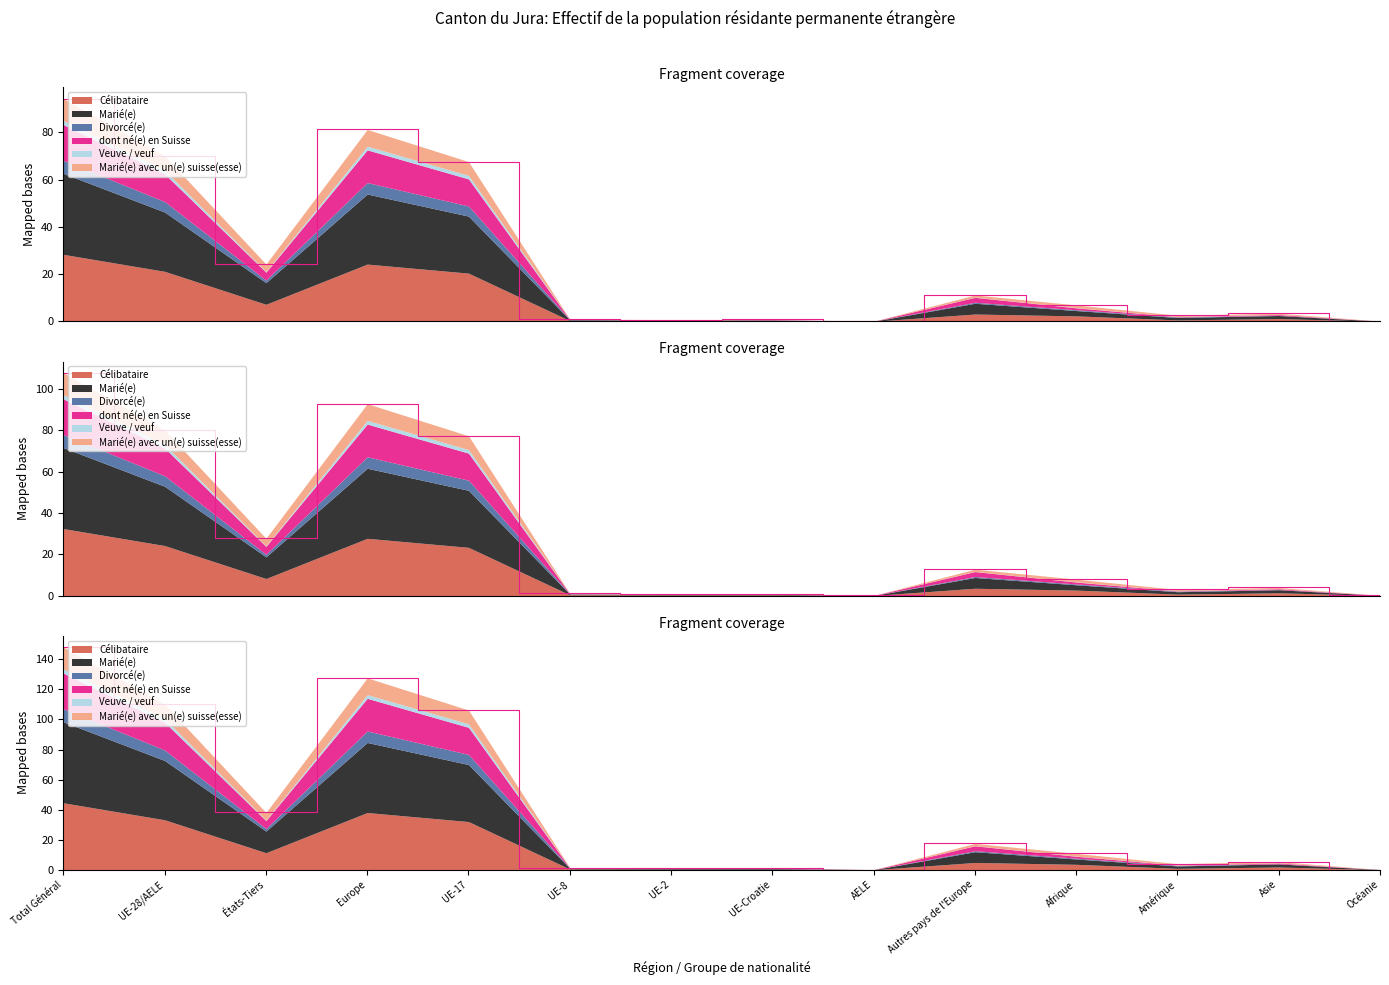

What is the label of the 11th point from the left?

Afrique